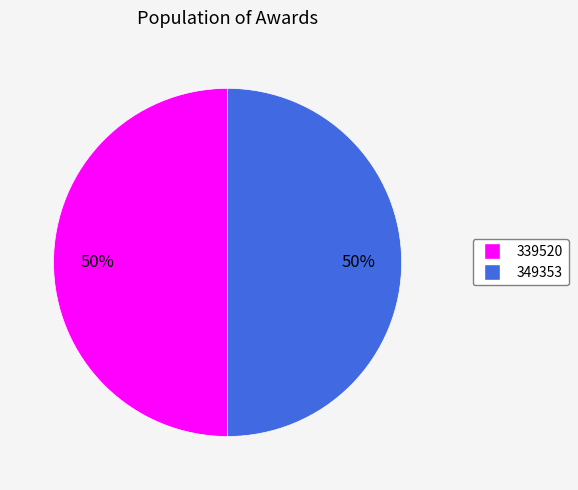

To the nearest percent, what percentage of the pie is 349353?

50%